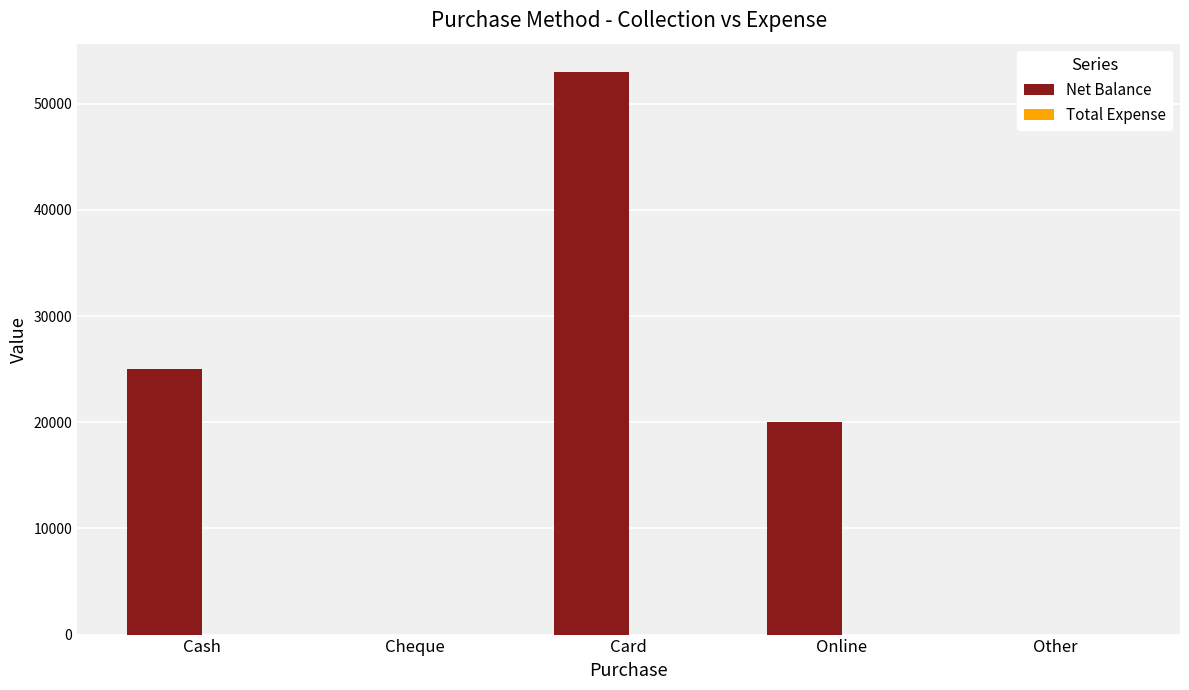

What is the greatest value displayed?

53000